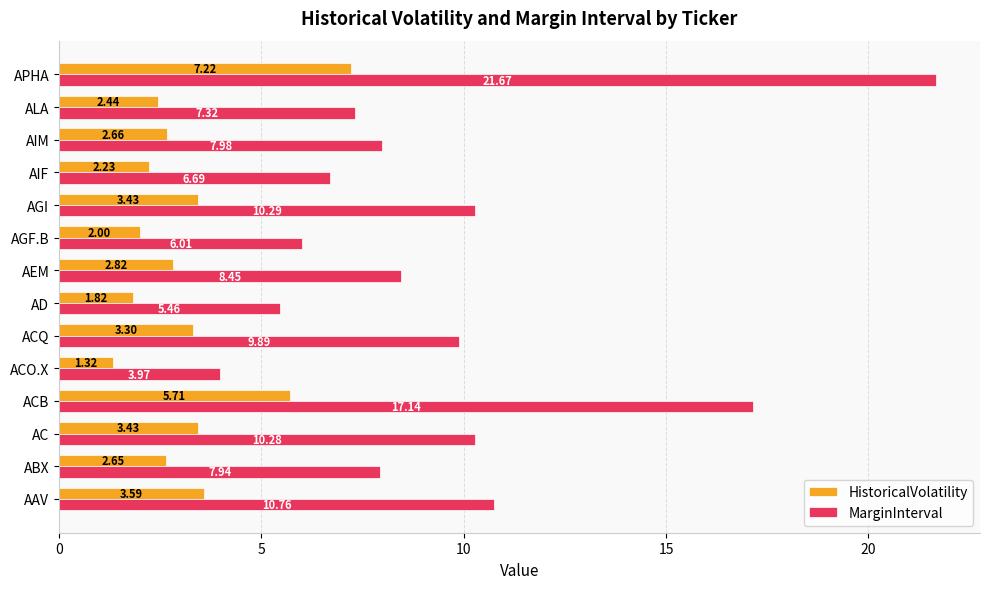

How many categories are shown in the chart?

14